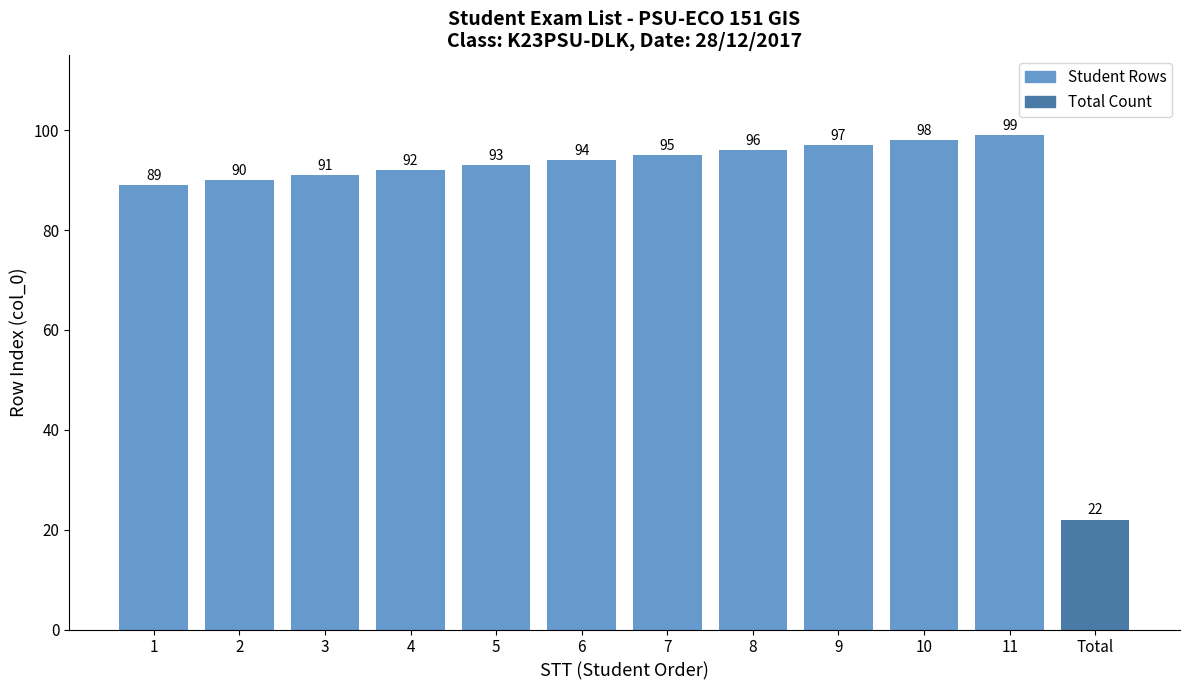

What is the maximum value shown in the chart?

99